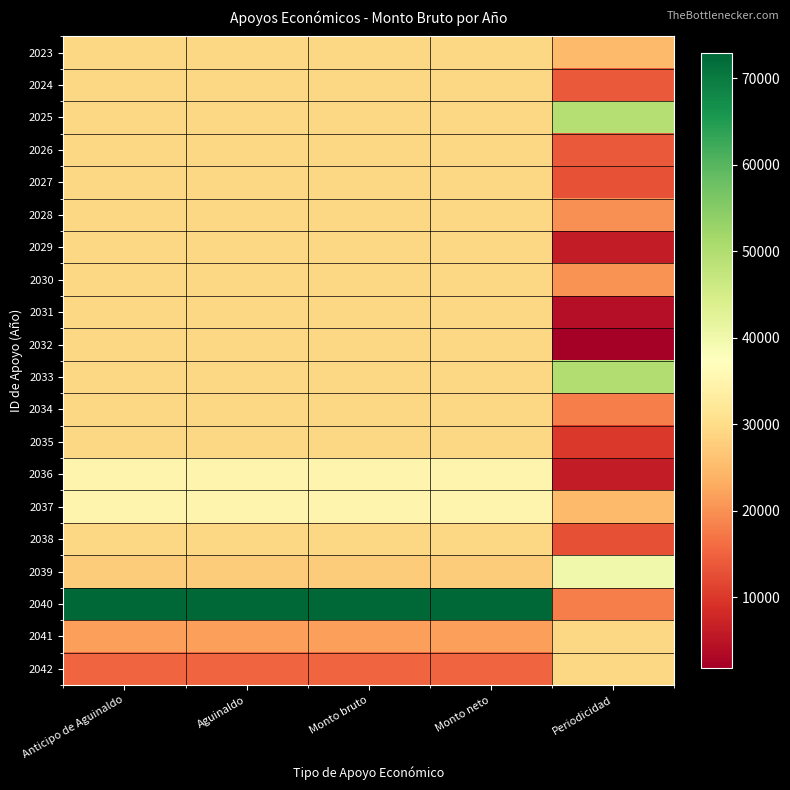

How many distinct data groups are displayed?

20